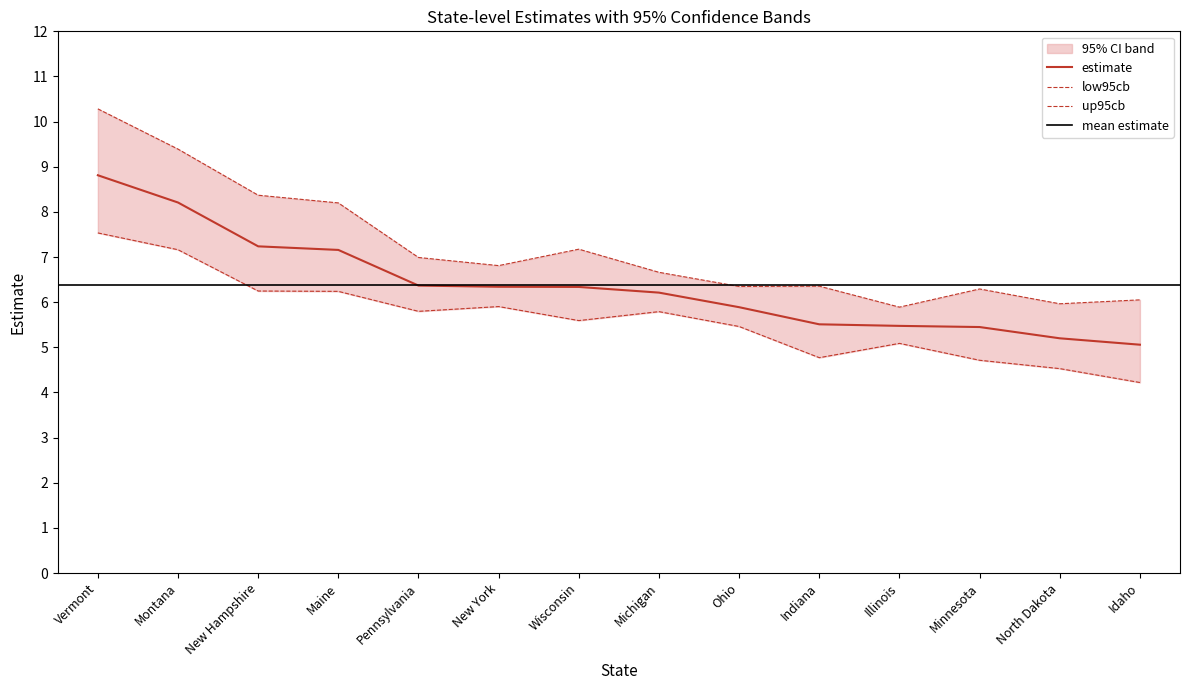

The value of estimate at Michigan is 11.1. True or false?

False